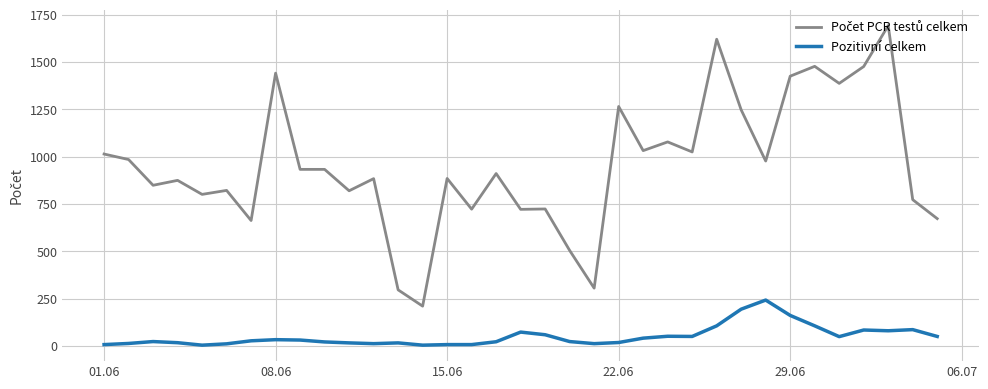

What is the maximum value shown in the chart?

1692